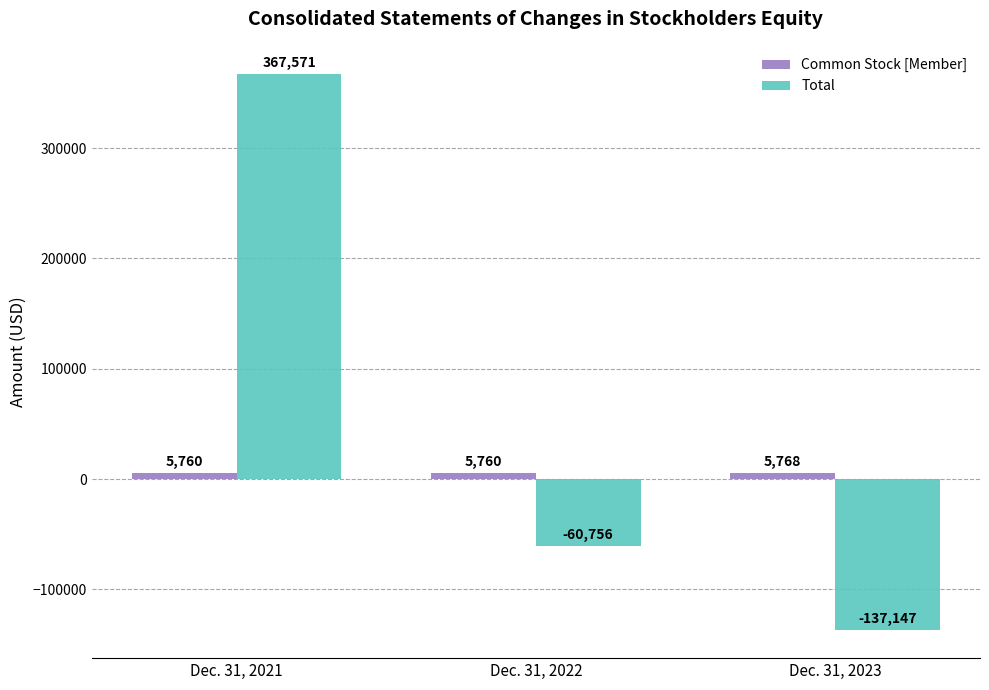

What is the minimum value shown in the chart?

-137147